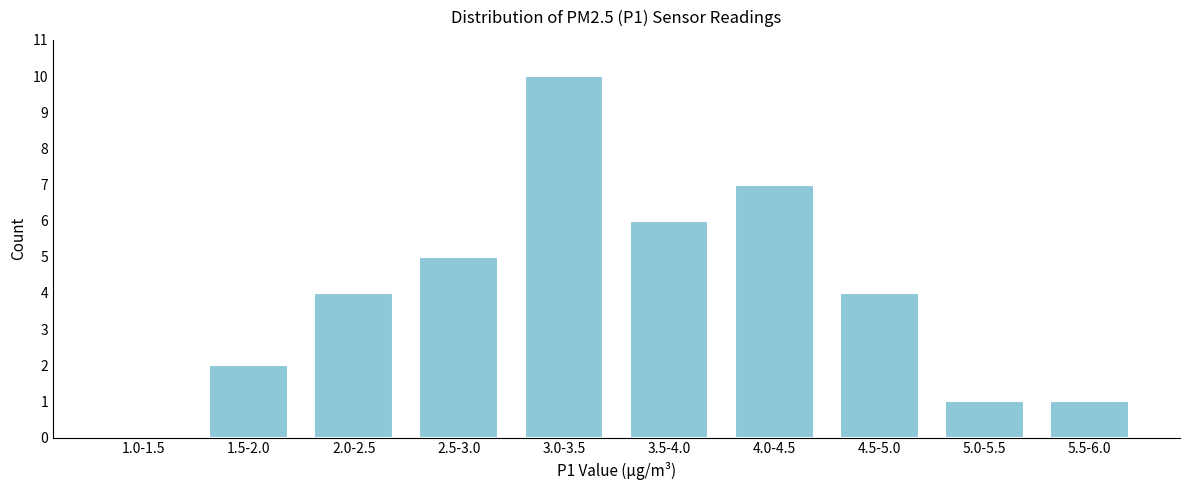

Reading right to left, list all the values displayed in this chart.

5.5-6.0=1	5.0-5.5=1	4.5-5.0=4	4.0-4.5=7	3.5-4.0=6	3.0-3.5=10	2.5-3.0=5	2.0-2.5=4	1.5-2.0=2	1.0-1.5=0